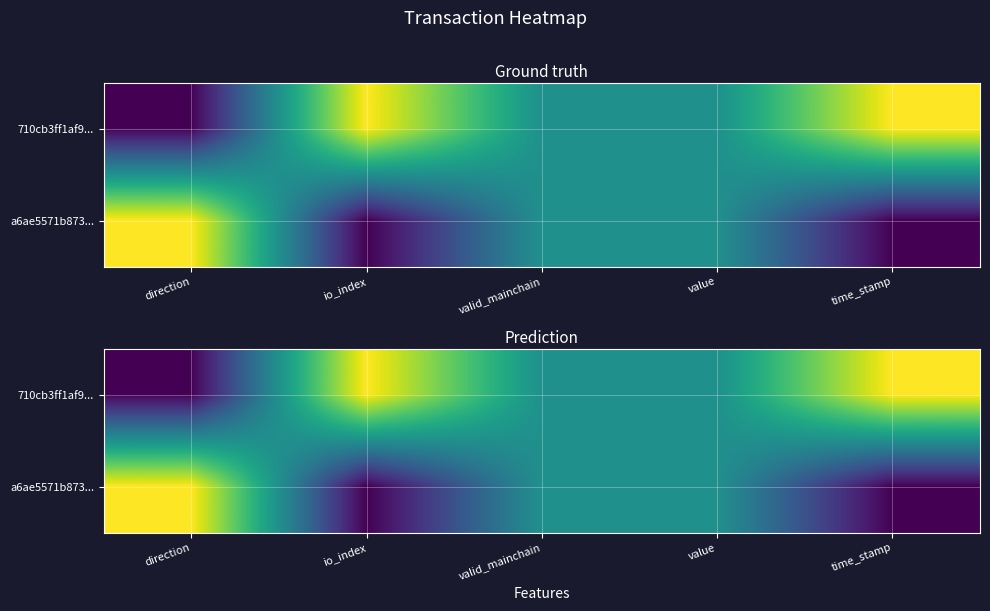

How many a6ae5571b873... values are between 0 and 1?

5